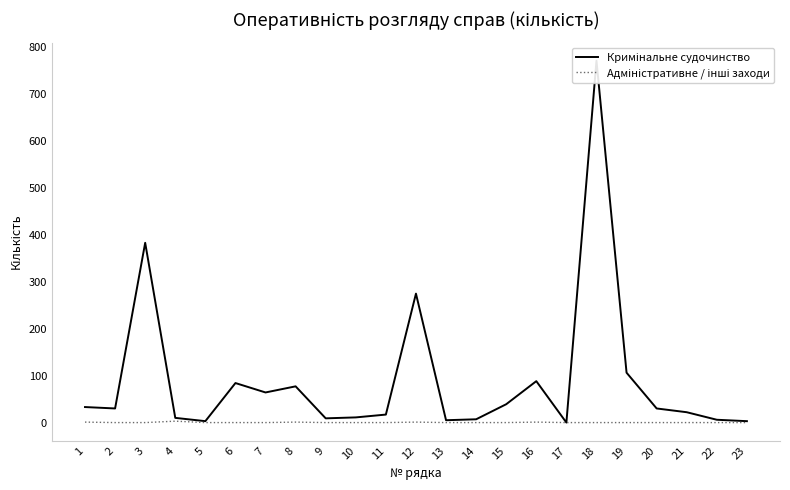

What is the greatest value displayed?

770